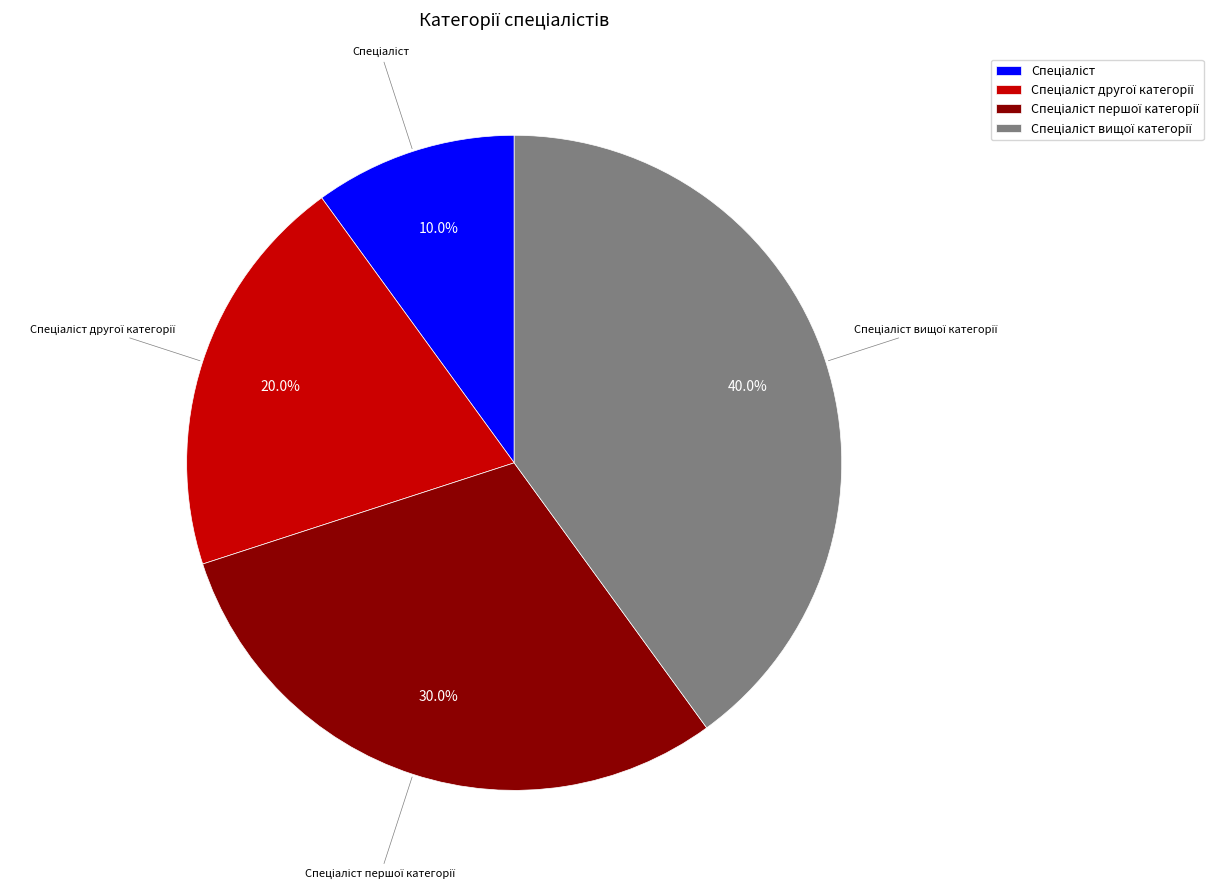

Is there any slice that represents more than half of the pie?

No